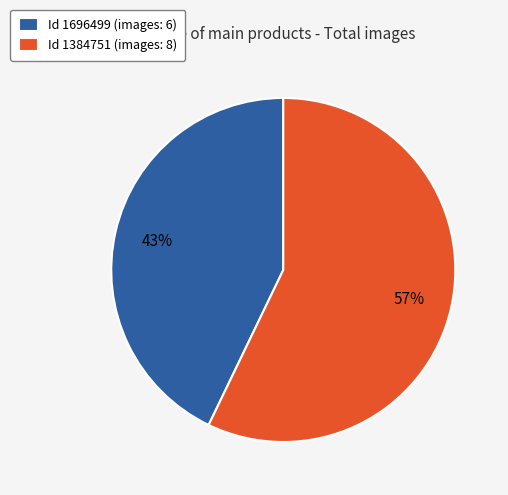

Combined, do Id 1384751 (images: 8) and Id 1696499 (images: 6) account for over 50%?

Yes